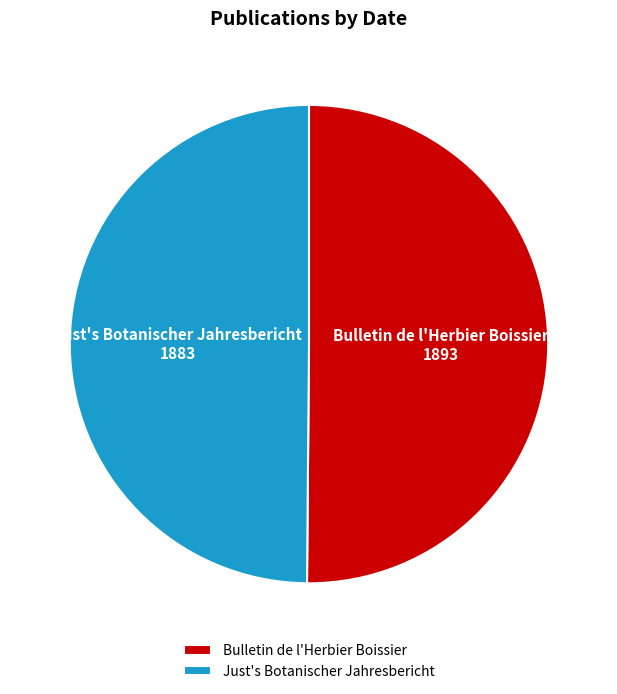

Is it true that Bulletin de l'Herbier Boissier is 63% of the pie?

False